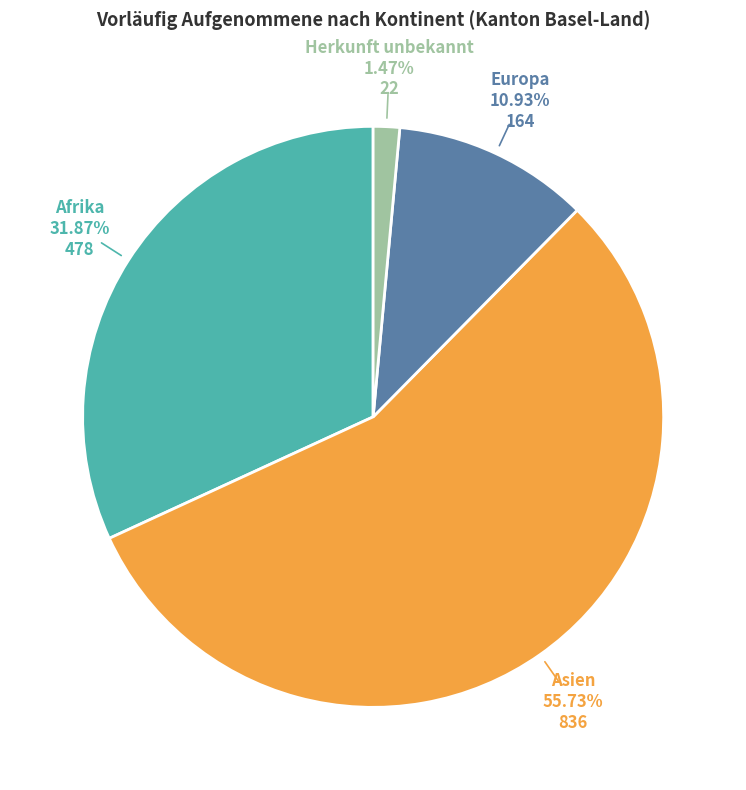

Is there a majority slice in this chart?

Yes